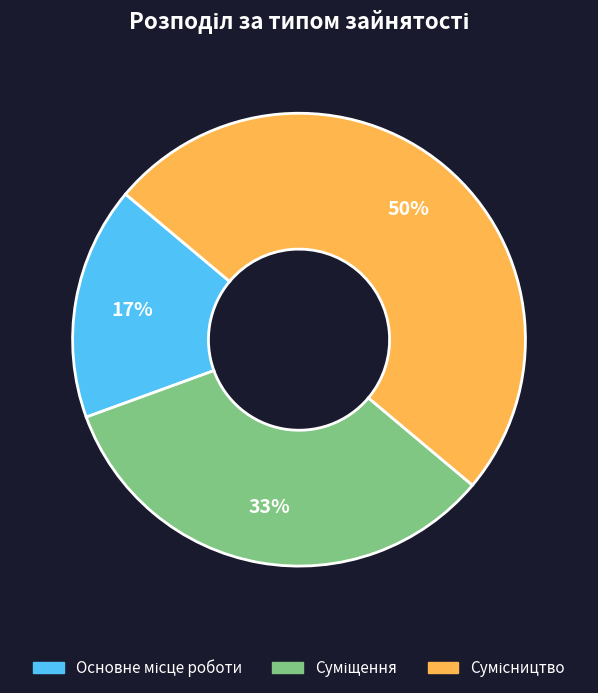

To the nearest percent, what is the average slice percentage?

33%